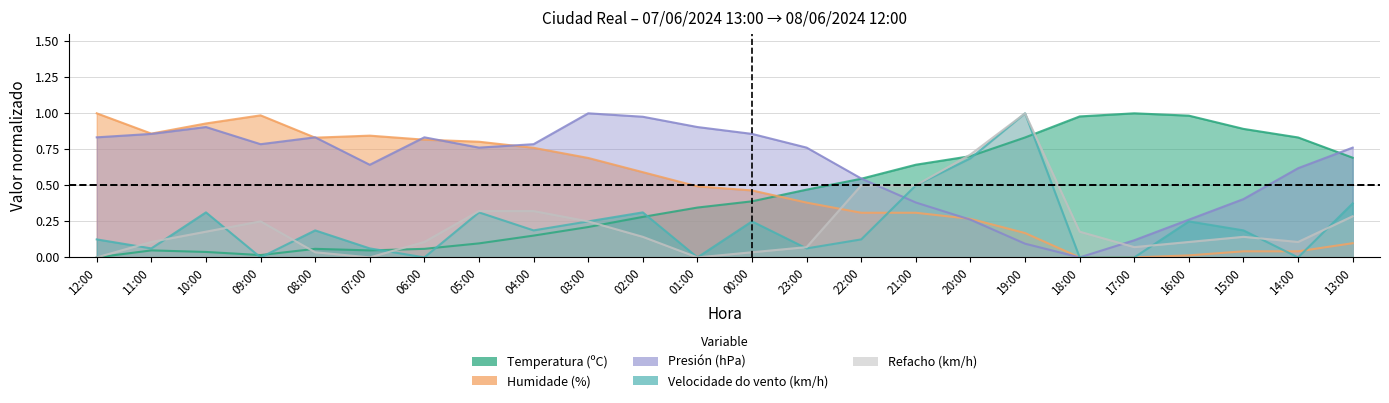

Does the chart display data point markers on the line(s)?

No